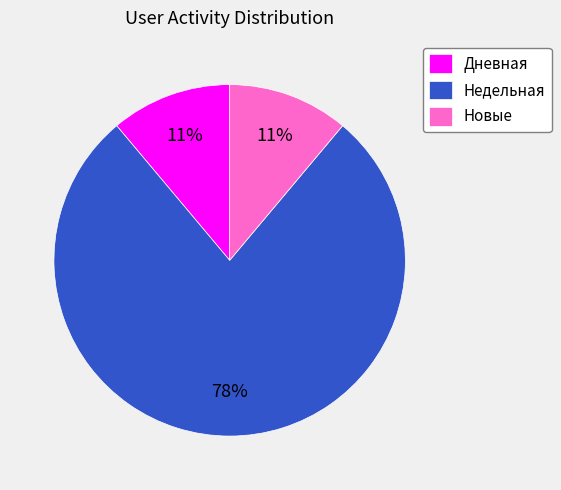

To the nearest percent, what portion does Дневная represent?

11%